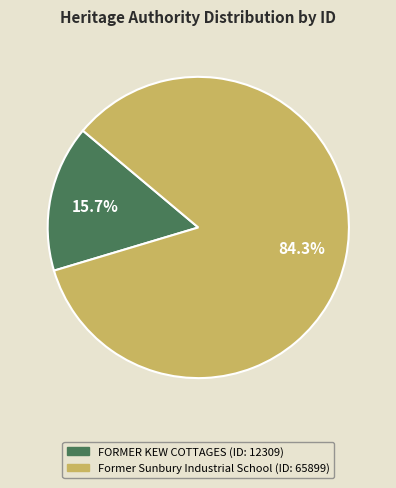

Do Former Sunbury Industrial School and FORMER KEW COTTAGES together represent more than half of the pie?

Yes